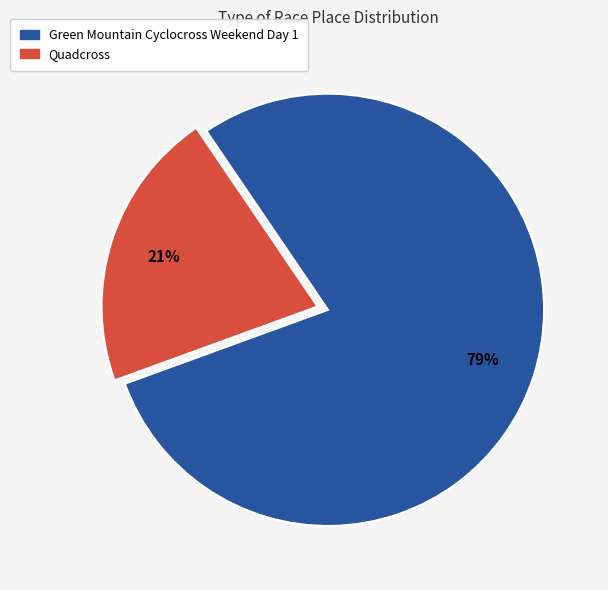

Rank the categories by value from lowest to highest.

Quadcross, Green Mountain Cyclocross Weekend Day 1